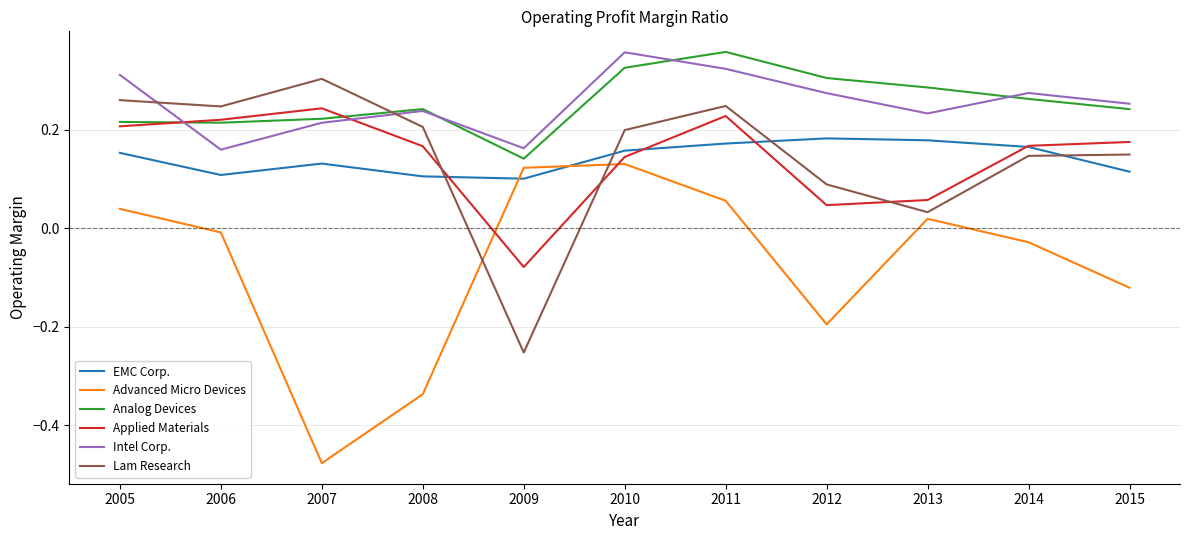

Between 2005 and 2014, which series saw the biggest shift?

Lam Research